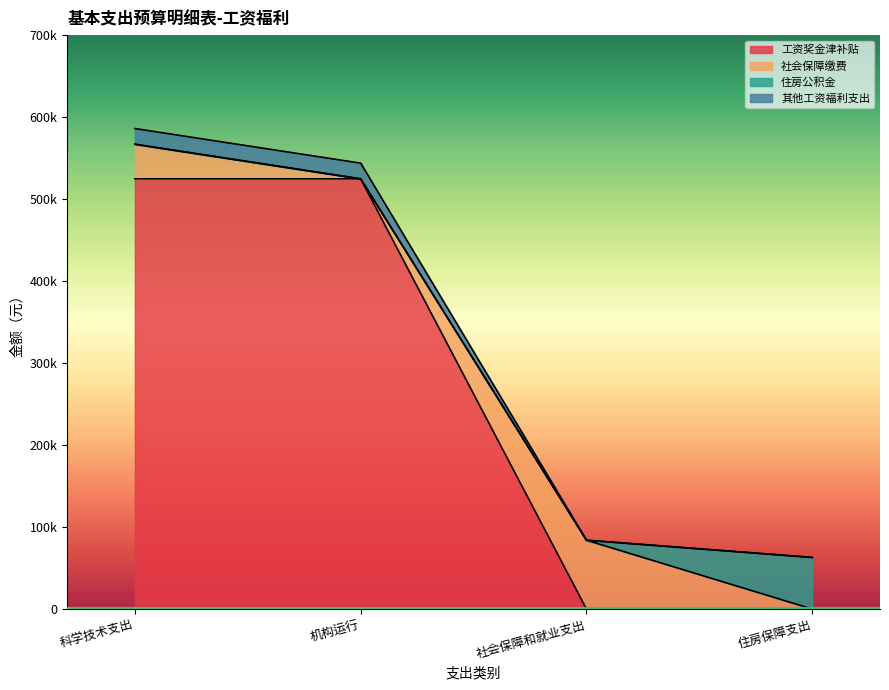

What are all the series names shown in the legend?

工资奖金津补贴, 社会保障缴费, 住房公积金, 其他工资福利支出